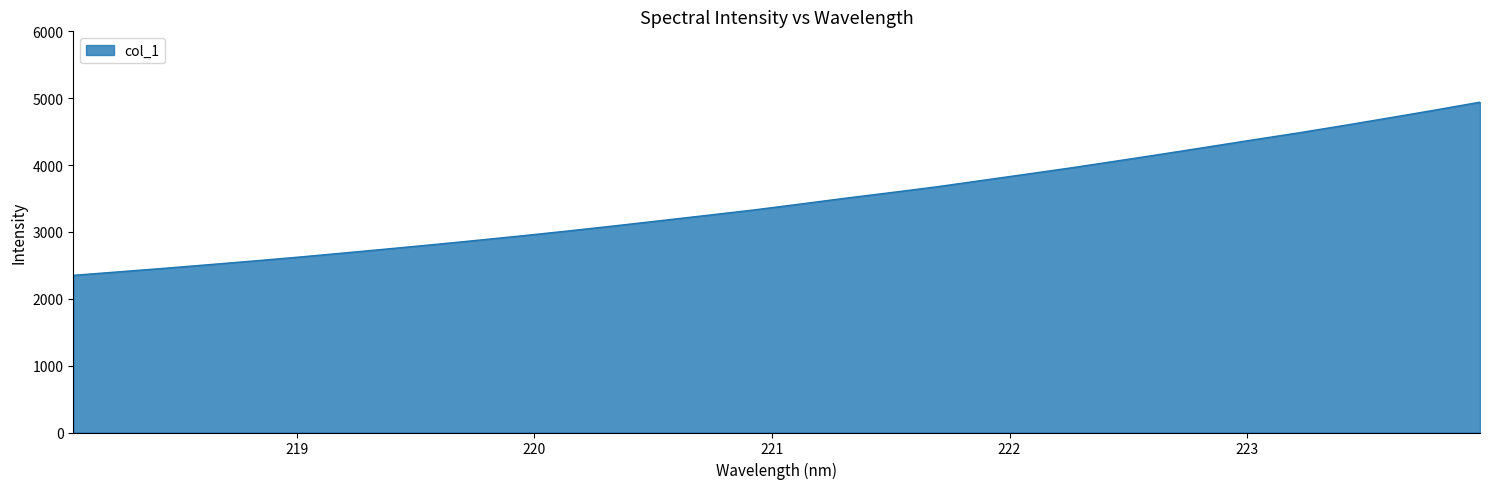

What is the difference between the maximum and minimum values?

2590.0